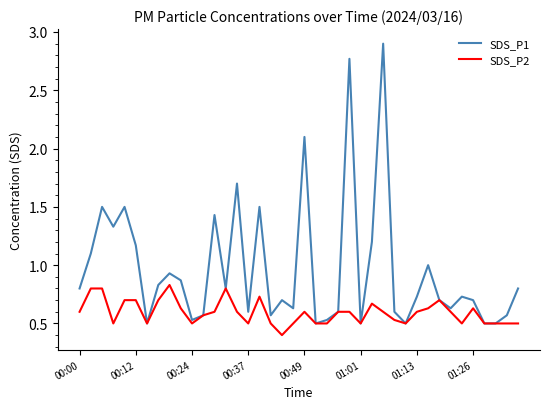

What is the maximum value shown in the chart?

2.9